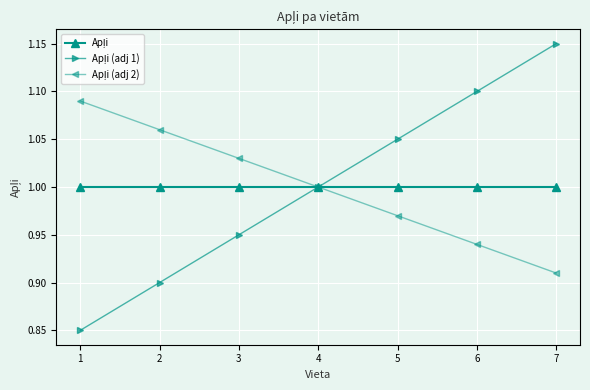

Is the value of Apļi (adj 2) at 2 greater than the value of Apļi at 6?

Yes